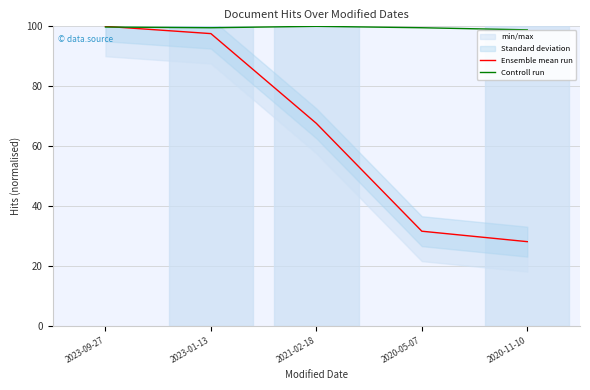

Reading right to left, extract all data points from this chart.

Ensemble mean run: 2020-11-10=28.1	2020-05-07=31.5	2021-02-18=67.6	2023-01-13=97.6	2023-09-27=100.0
Controll run: 2020-11-10=98.8	2020-05-07=99.5	2021-02-18=100.0	2023-01-13=99.5	2023-09-27=99.8